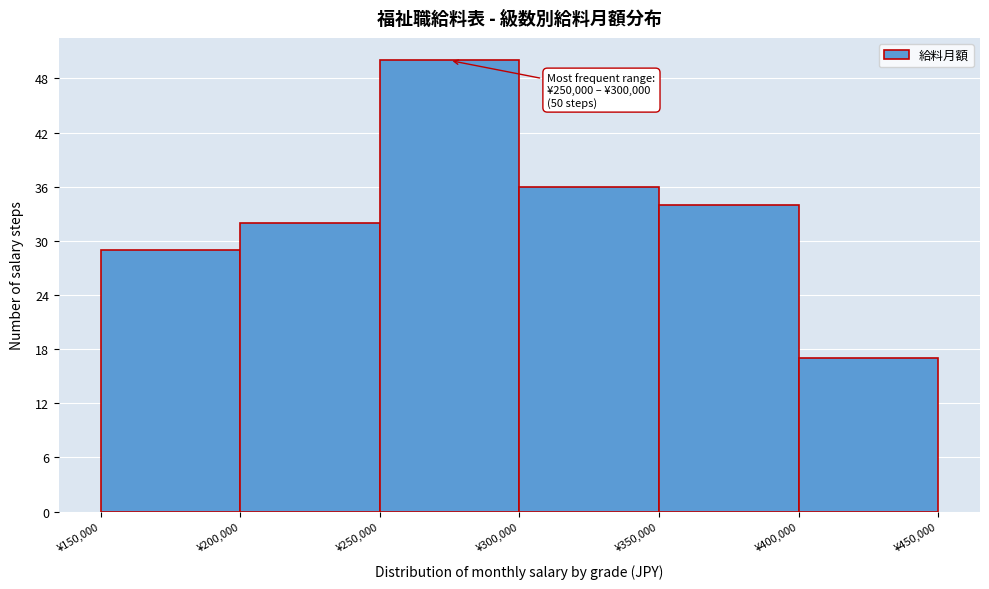

Which range on the x-axis has the tallest bar?

250000 to 300000